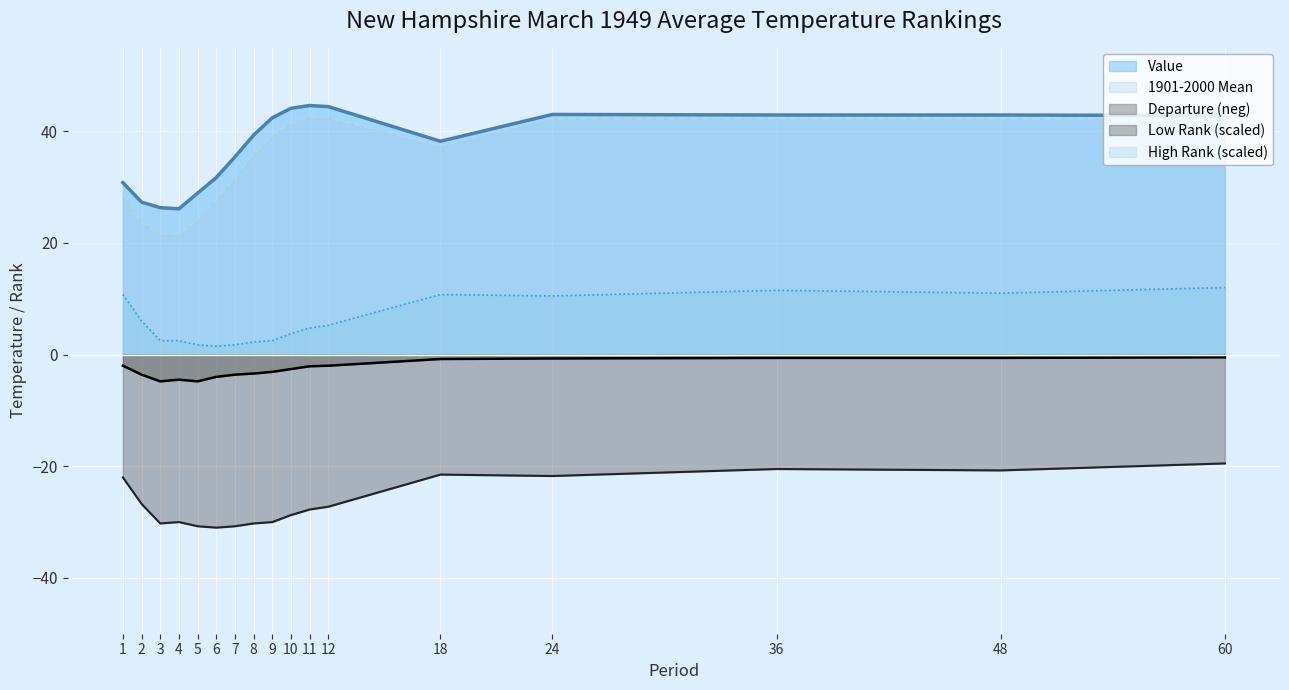

Between 2 and 60, which series saw the biggest shift?

1901-2000 Mean